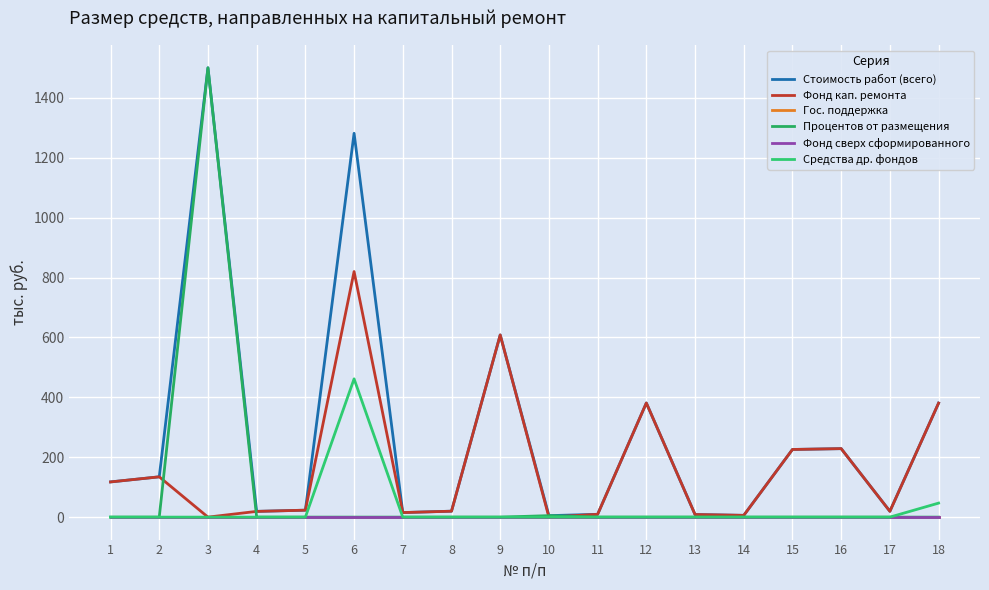

Does the chart display data point markers on the line(s)?

No